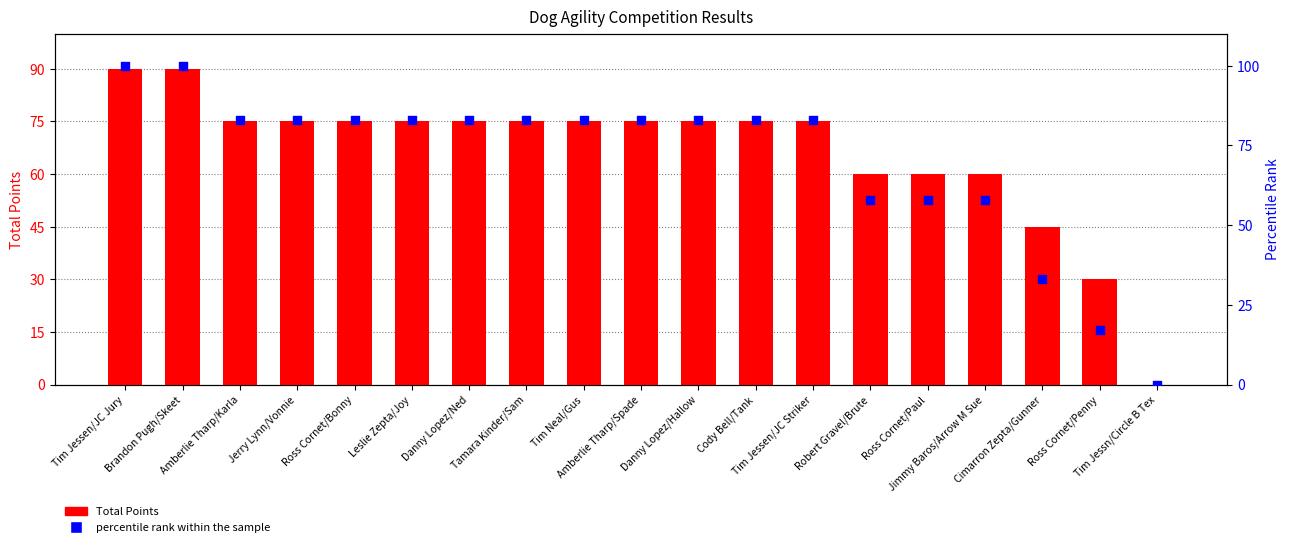

Is the value of percentile rank within the sample at Brandon Pugh/Skeet greater than the value of Total Points at Ross Cornet/Paul?

Yes